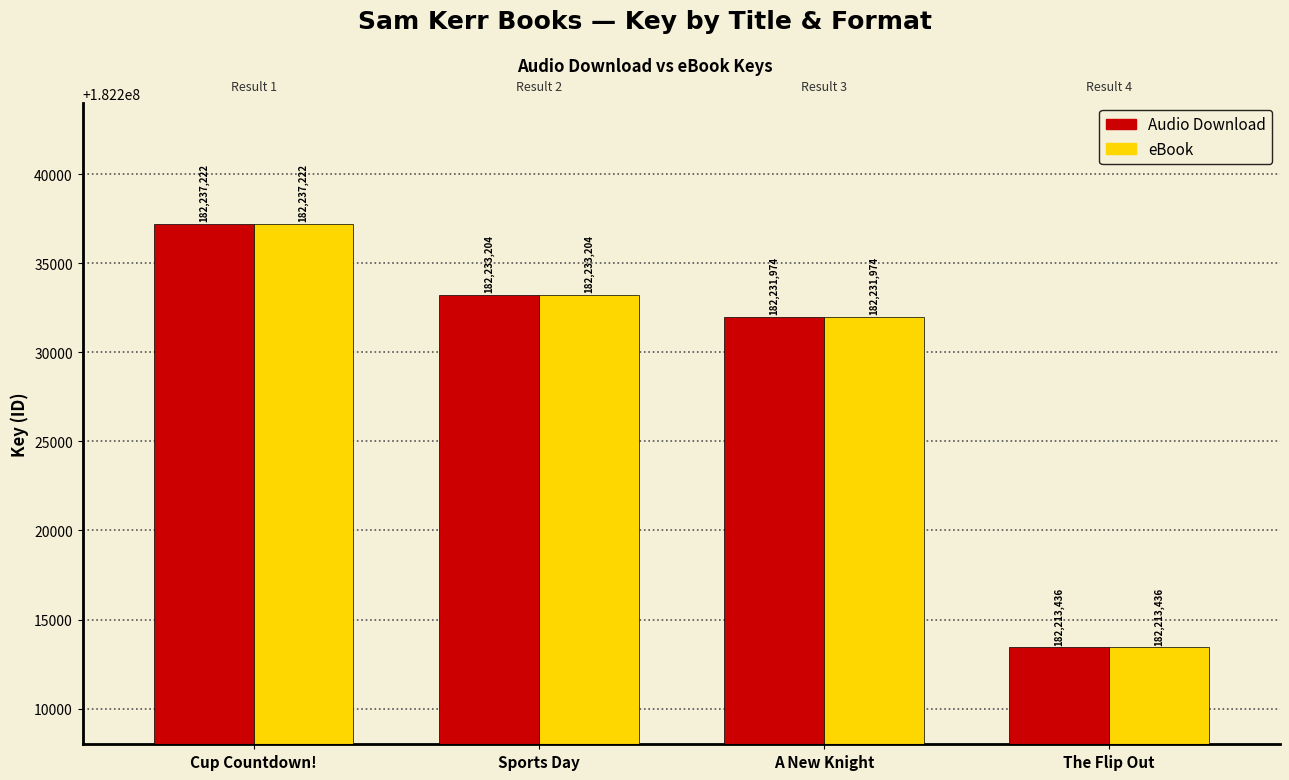

The eBook series shows 182231974 at A New Knight. True or false?

True